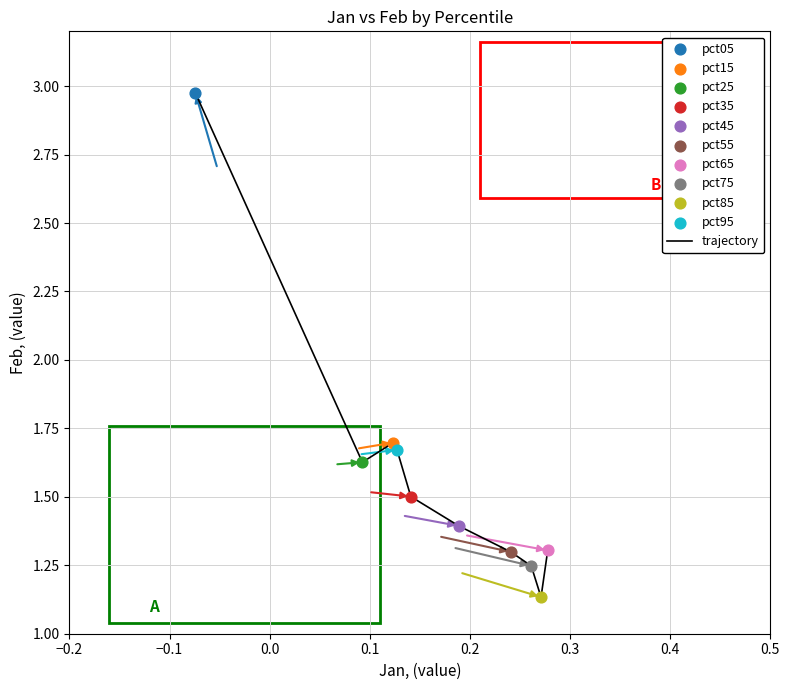

How many lines are shown in the chart?

1